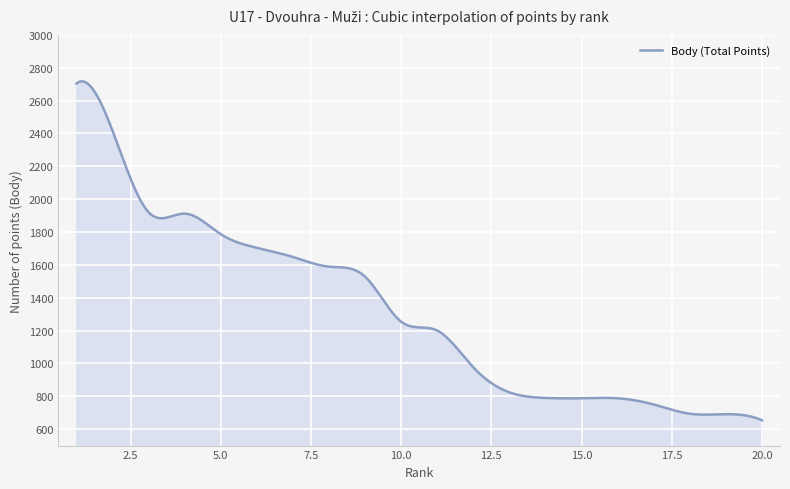

What is the difference between the maximum and minimum values?

2063.1